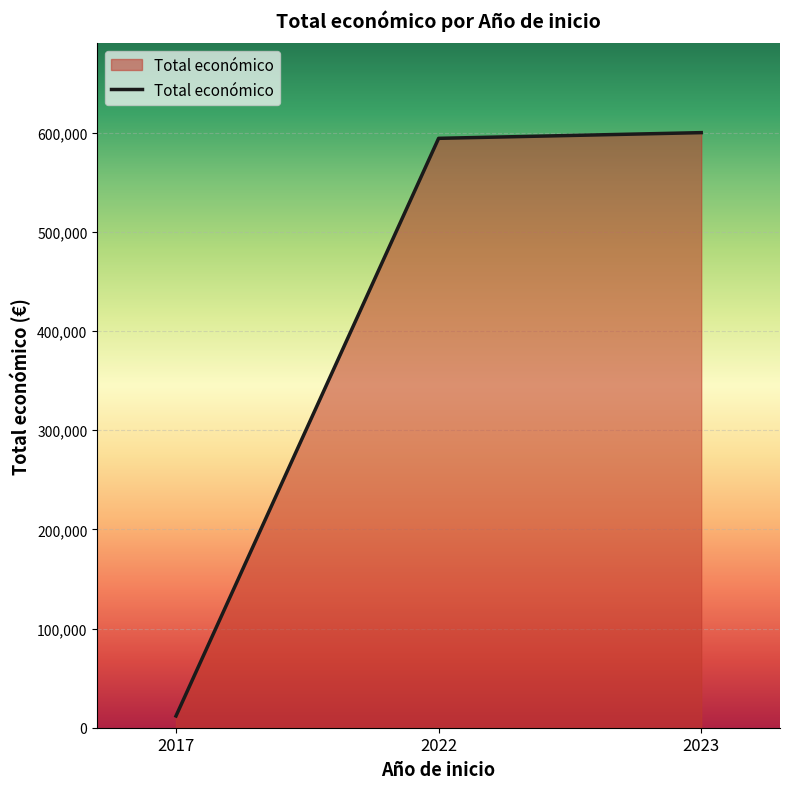

Between 2022 and 2017, which is larger?

2022